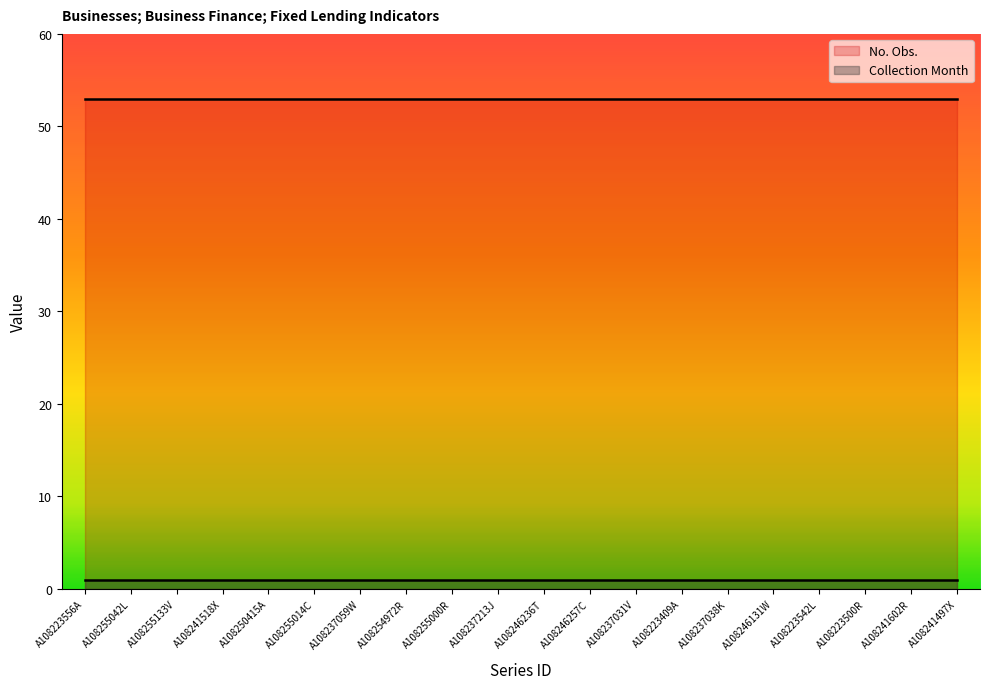

What is the lowest value of the Collection Month series?

1